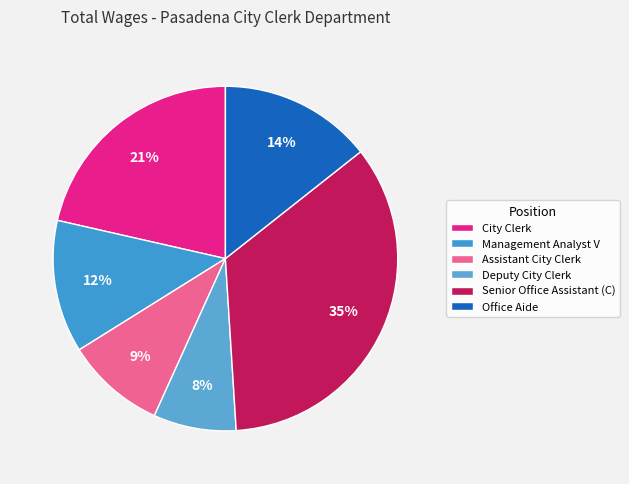

How many slices are in this pie chart?

6